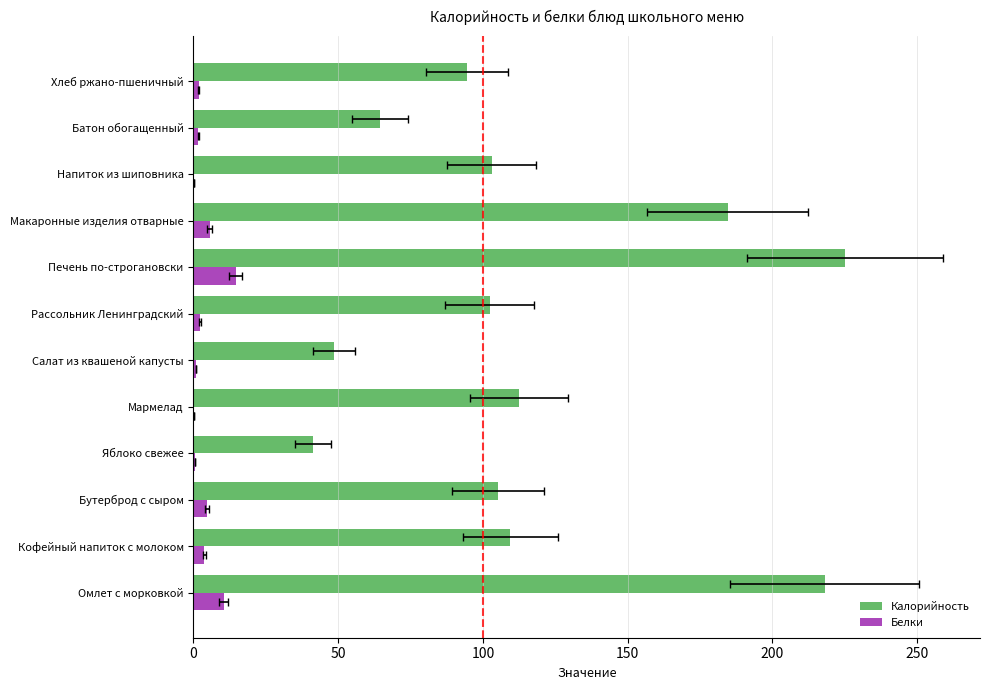

Are the bars horizontal?

Yes